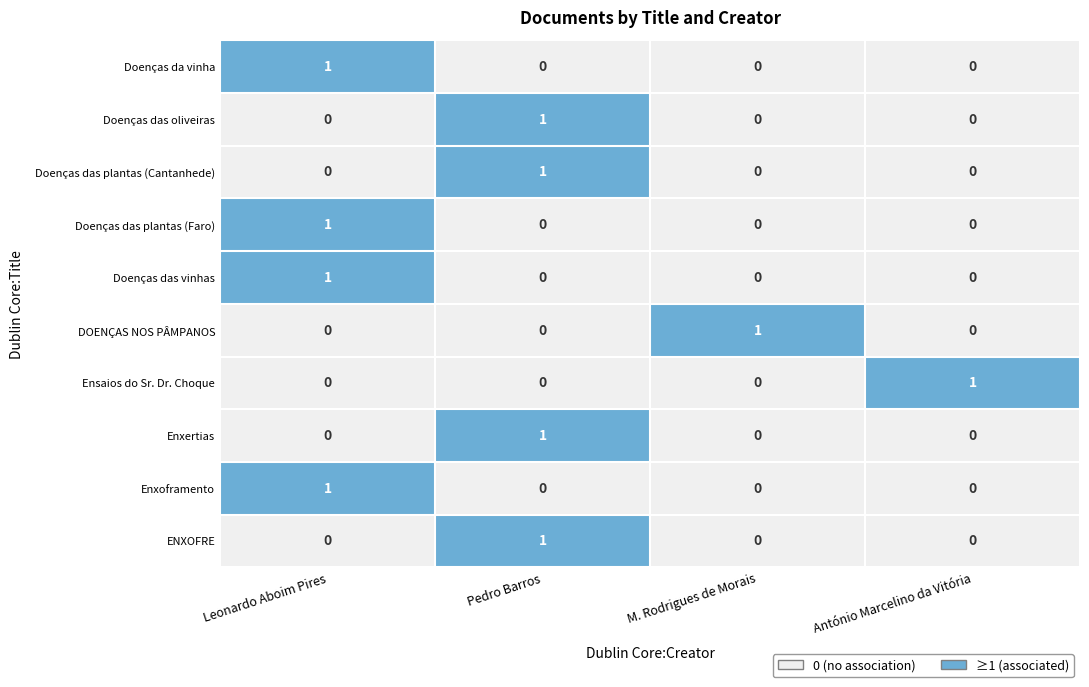

Is the value of Enxoframento at Pedro Barros greater than the value of Doenças das plantas (Cantanhede) at Pedro Barros?

No